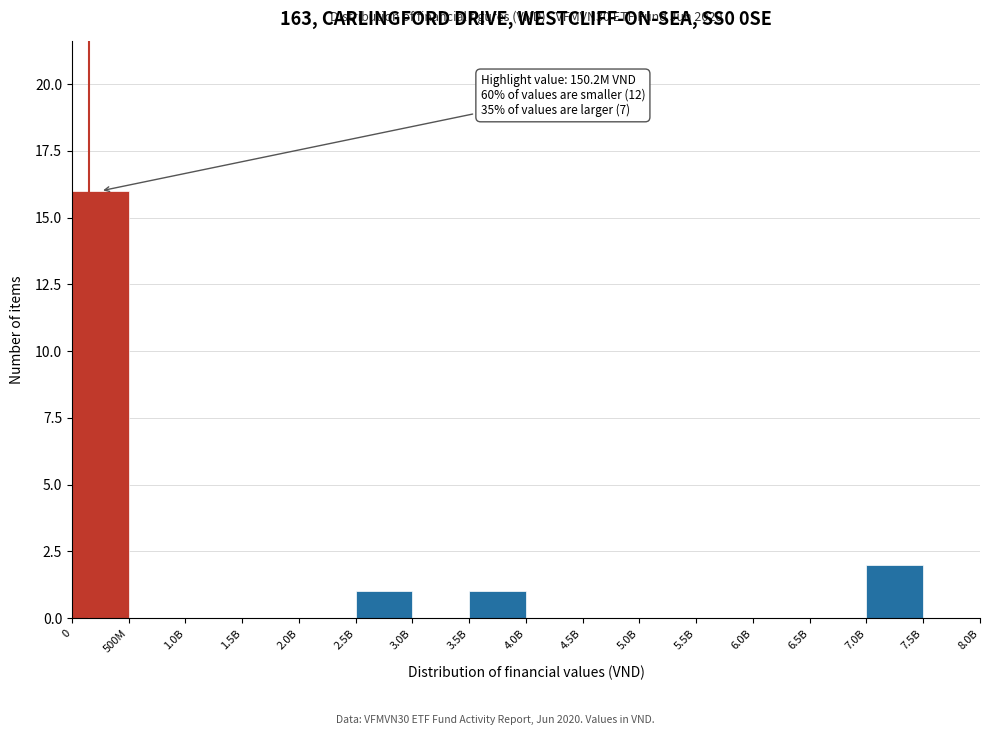

Reading left to right, extract all data points from this chart.

0=16	500M=0	1.0B=0	1.5B=0	2.0B=0	2.5B=1	3.0B=0	3.5B=1	4.0B=0	4.5B=0	5.0B=0	5.5B=0	6.0B=0	6.5B=0	7.0B=2	7.5B=0